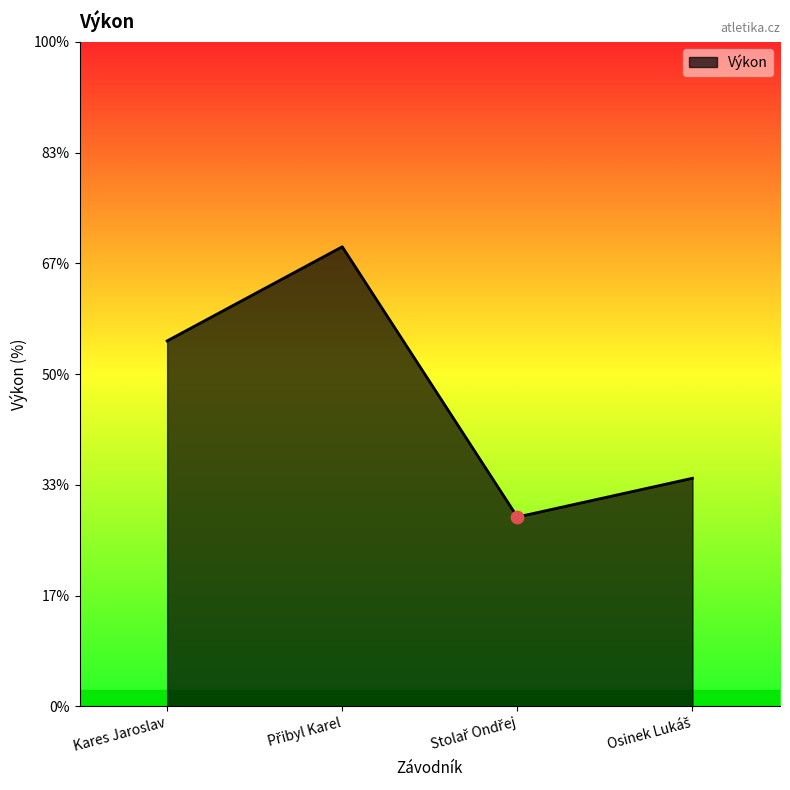

What is the change in value from Stolař Ondřej to Osinek Lukáš?

+0.3